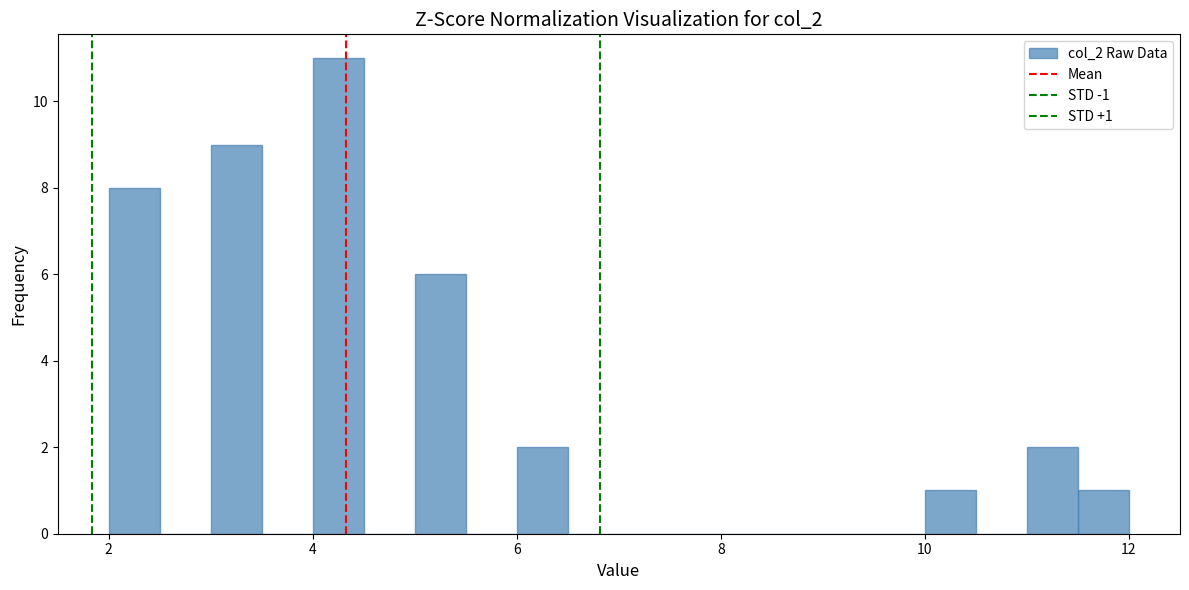

Around what value on the x-axis is the tallest bar? Give the approximate position of its centre, as read against the axis.

4.2